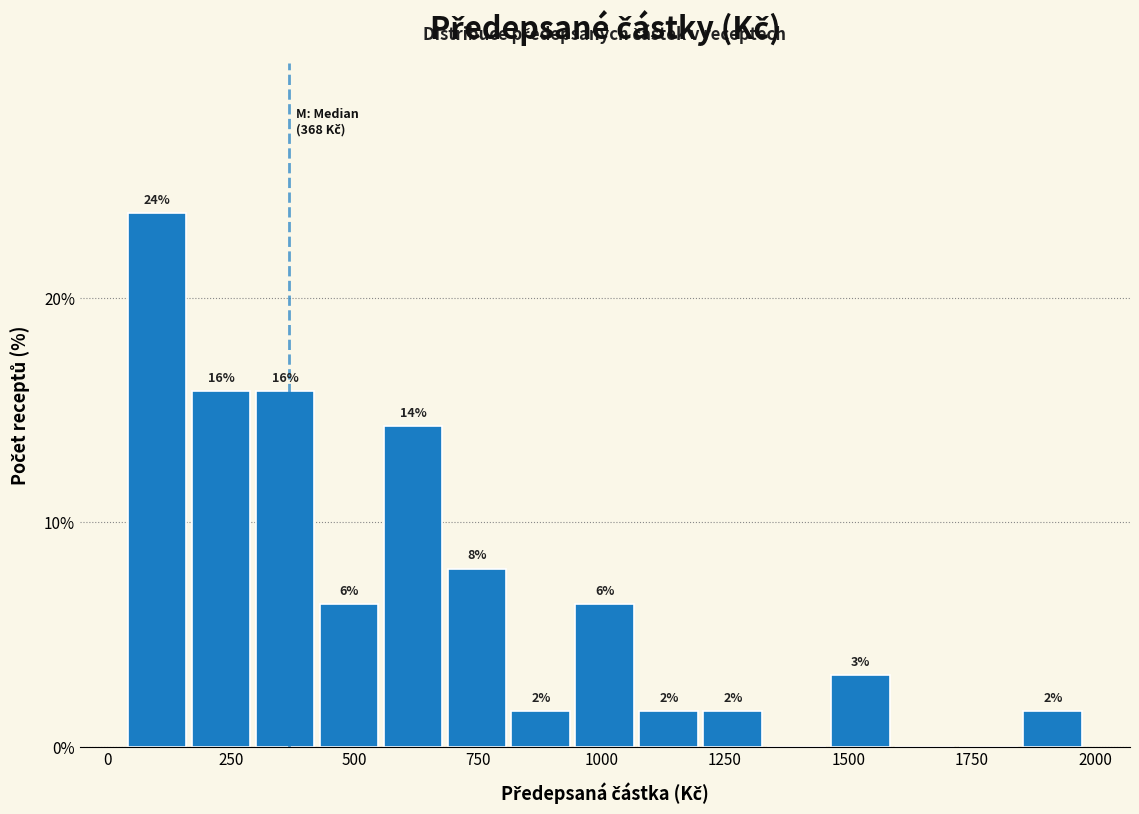

Around what value on the x-axis is the tallest bar? Give the approximate position of its centre, as read against the axis.

100